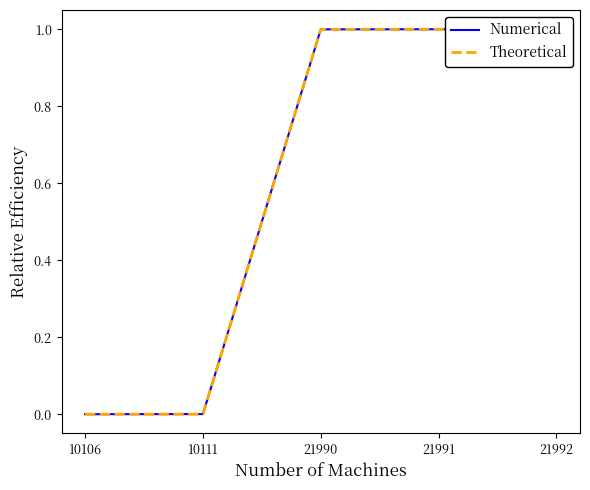

The value of Numerical at 21990 is 1.5. True or false?

False